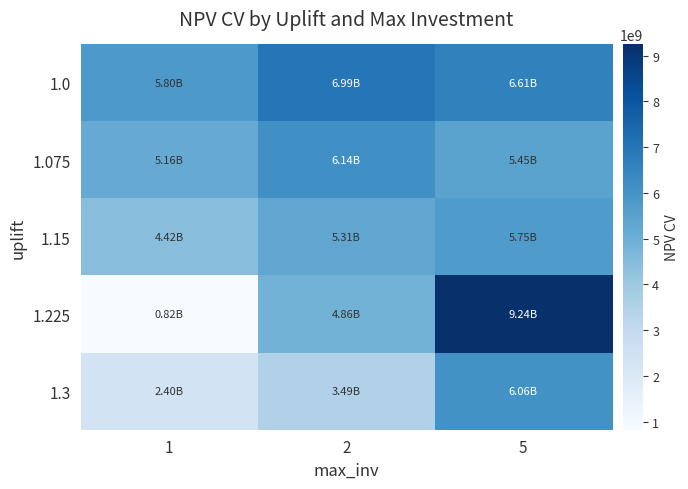

Reading left to right, extract all data points from this chart.

1.0: 1=5804420241.6	2=6993053707.5	5=6605019034.9
1.075: 1=5157839862.1	2=6137398301.3	5=5449701011.7
1.15: 1=4421389560.3	2=5309413713.1	5=5748424179.0
1.225: 1=821896161.8	2=4863733922.6	5=9243782459.3
1.3: 1=2398704152.5	2=3488503667.4	5=6056211753.9